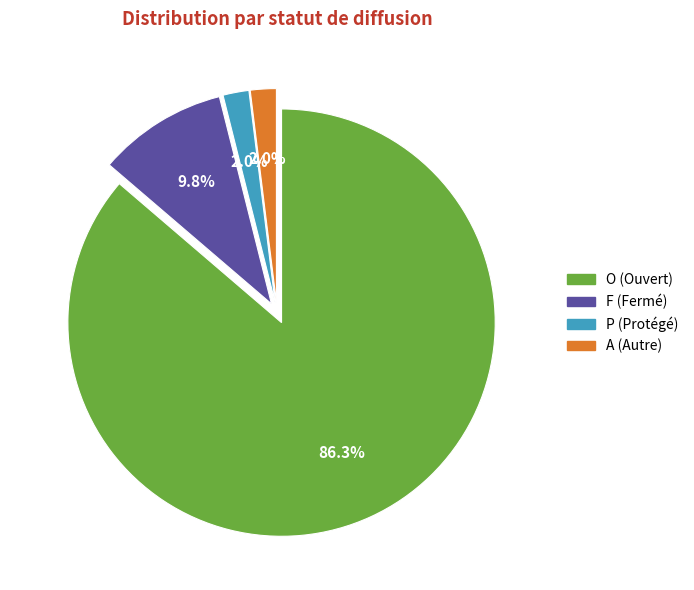

What percentage is the O slice, to the nearest percent?

86%